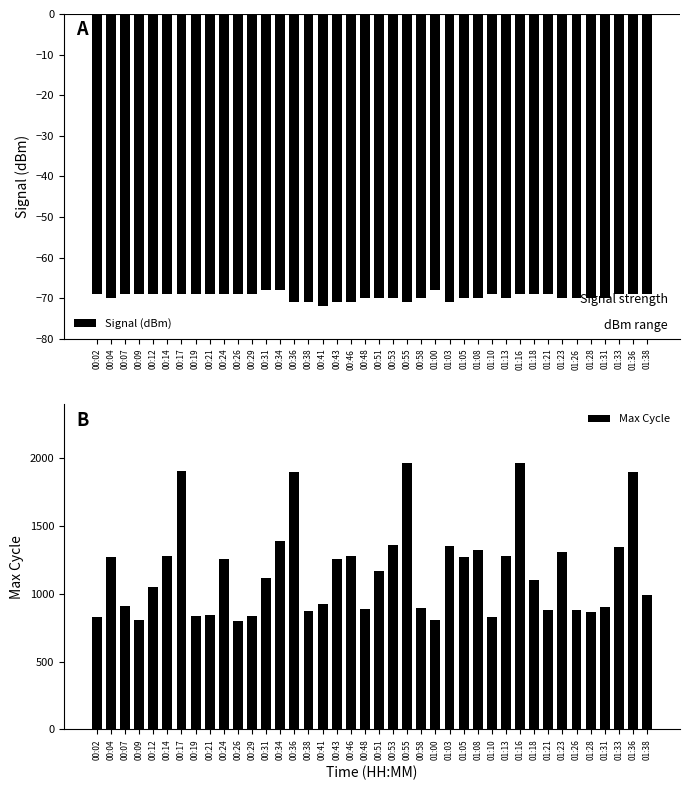

At which label is Max Cycle closest to 1382?

00:34